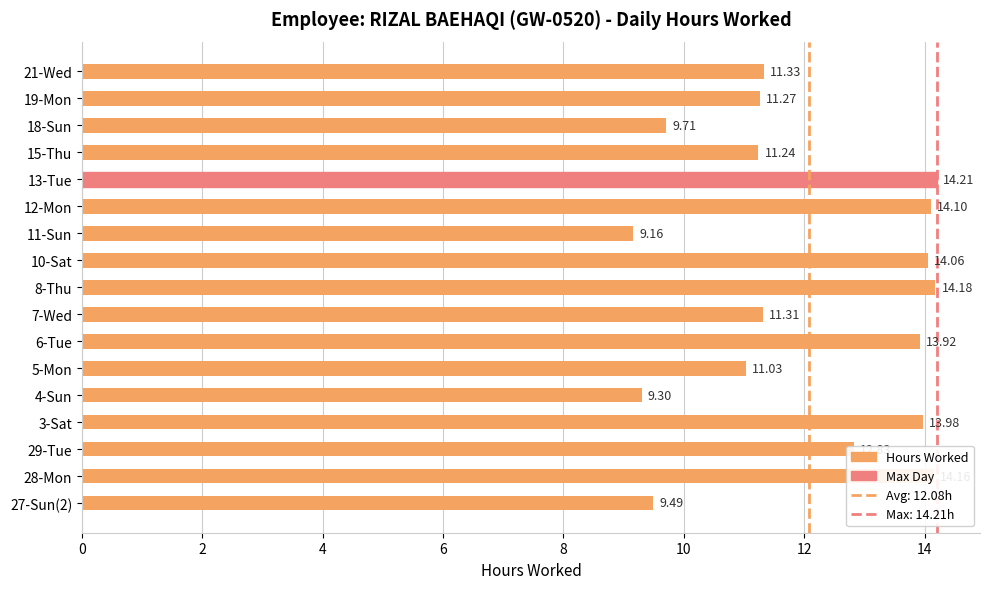

Rank the categories by value from lowest to highest.

11-Sun, 4-Sun, 27-Sun(2), 18-Sun, 5-Mon, 15-Thu, 19-Mon, 7-Wed, 21-Wed, 29-Tue, 6-Tue, 3-Sat, 10-Sat, 12-Mon, 28-Mon, 8-Thu, 13-Tue